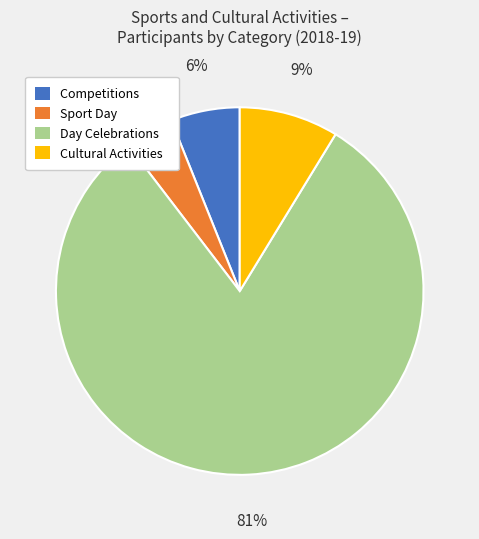

Rank the categories by value from highest to lowest.

Day Celebrations, Cultural Activities, Competitions, Sport Day